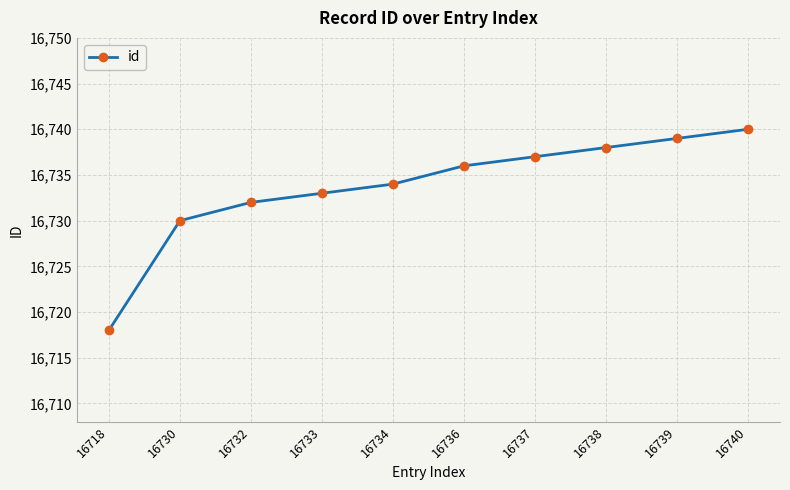

True or false: the data has more than 1 interior local peaks.

False